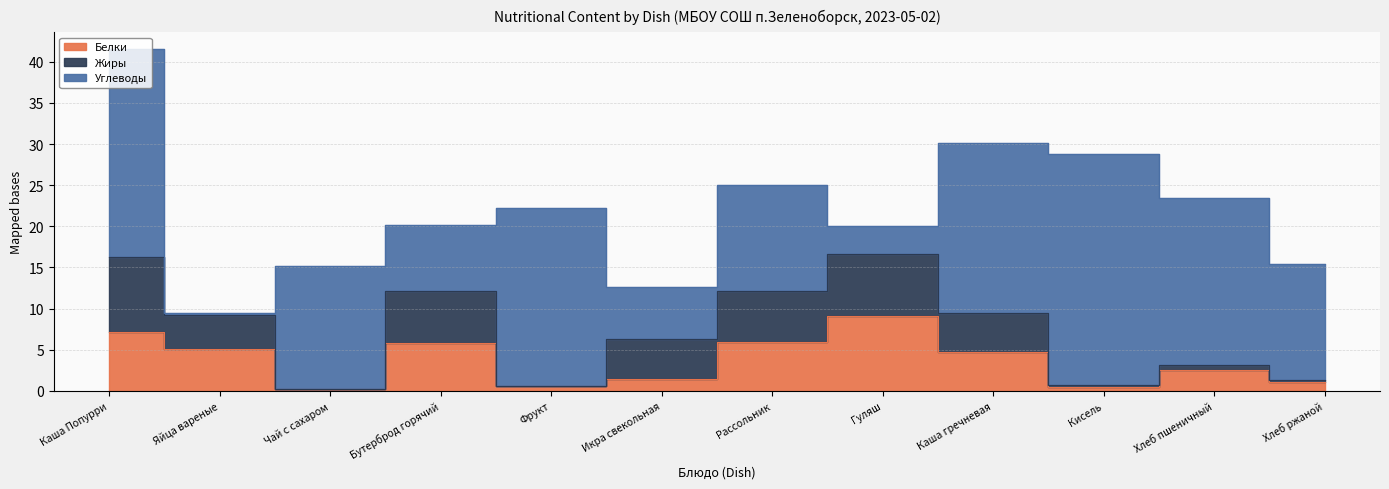

How many times do Белки and Углеводы cross each other?

4